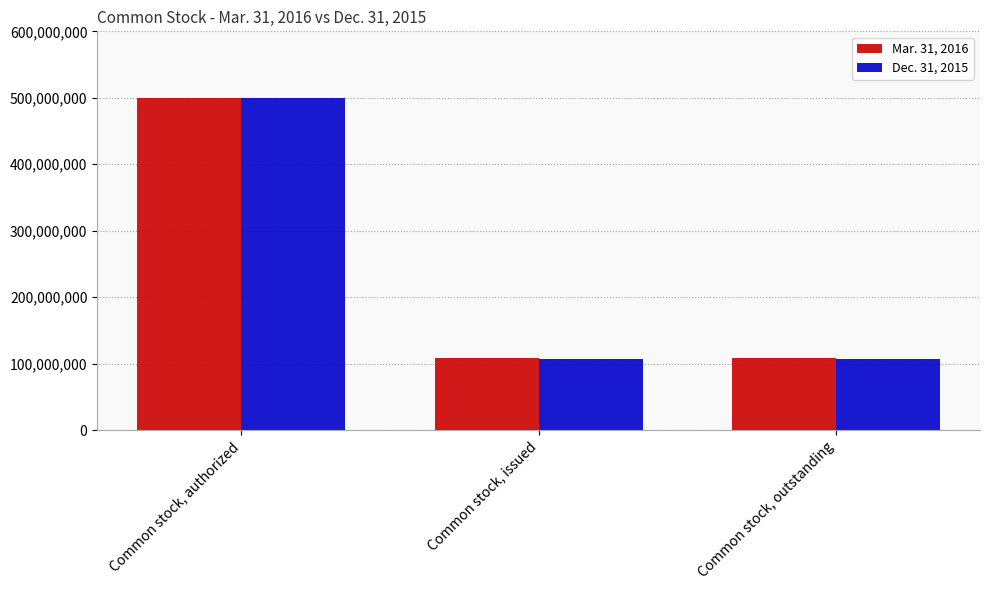

The Mar. 31, 2016 series shows 108009500 at Common stock, issued. True or false?

True